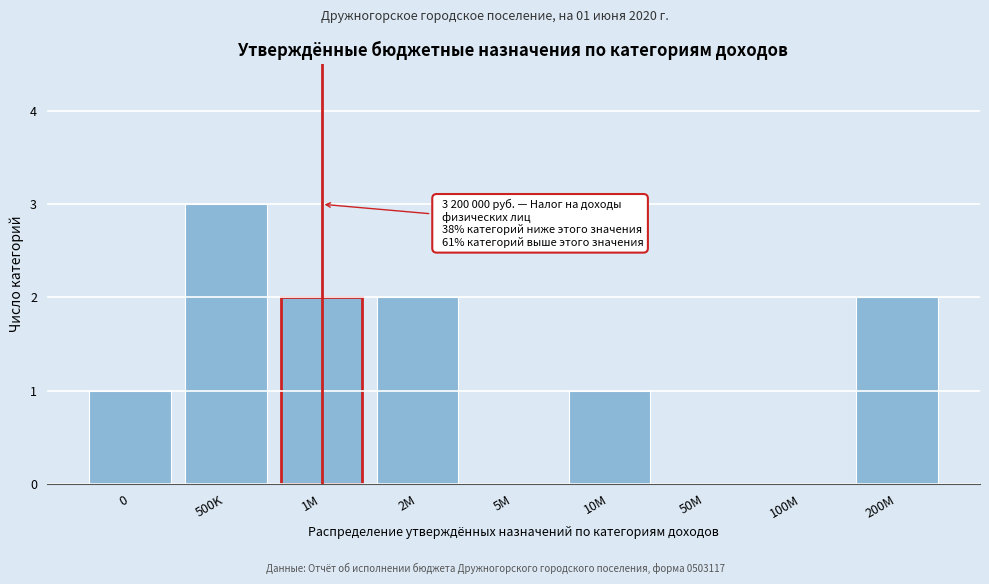

Reading right to left, list all the values displayed in this chart.

200M=2	100M=0	50M=0	10M=1	5M=0	2M=2	1M=2	500K=3	0=1